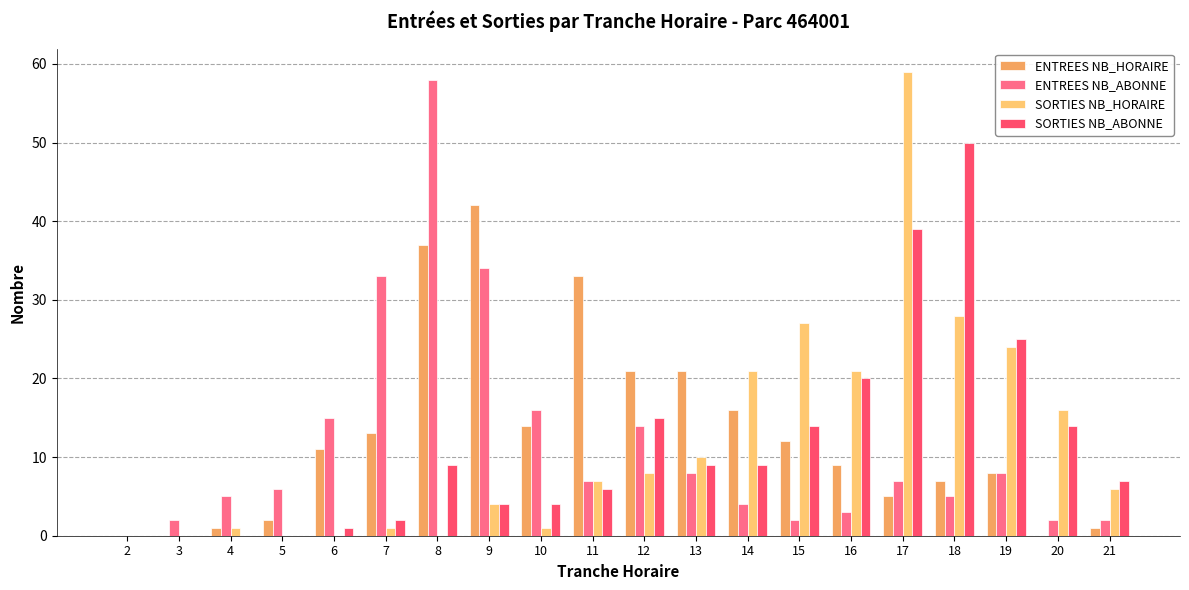

The value of ENTREES NB_ABONNE at 15 is 2. True or false?

True